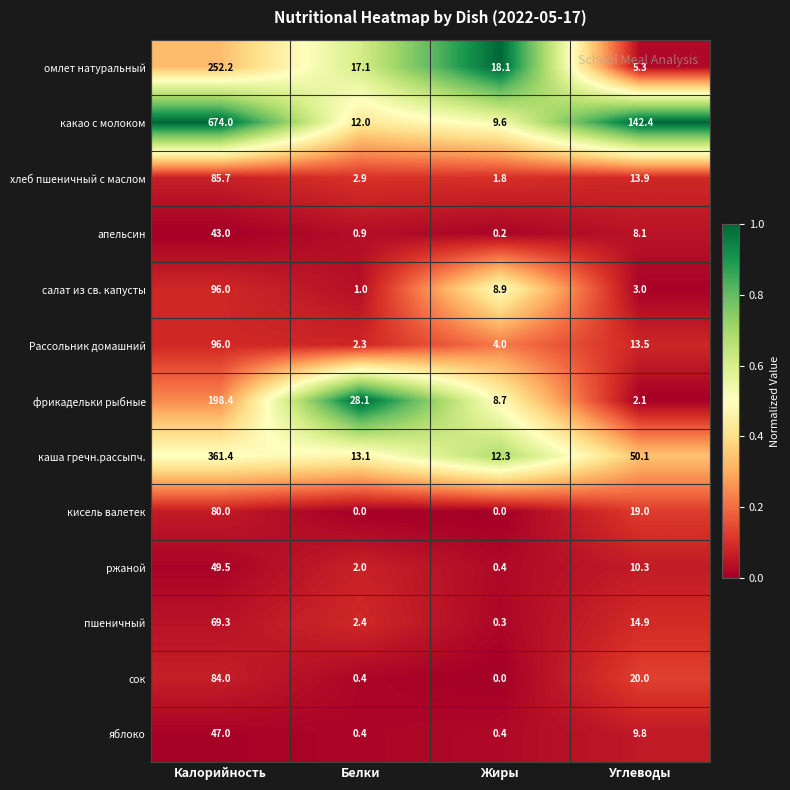

How many data points in каша гречн.рассыпч. are above 50?

2